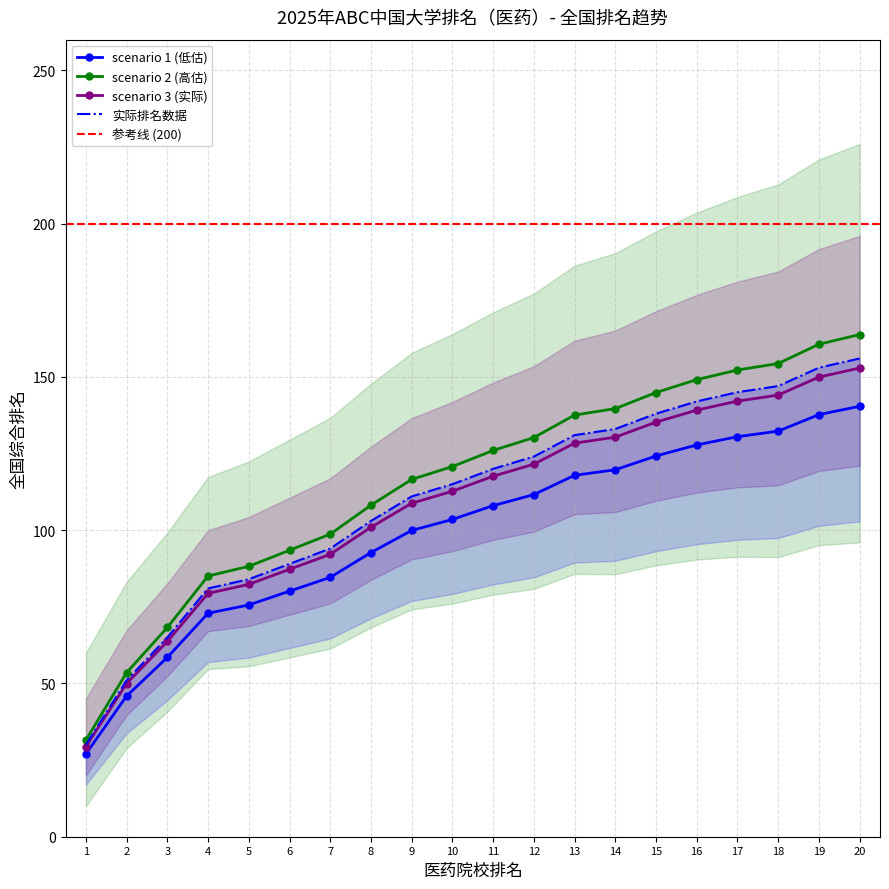

Is it true that scenario 2 (高估) equals 181.9 at 14?

False